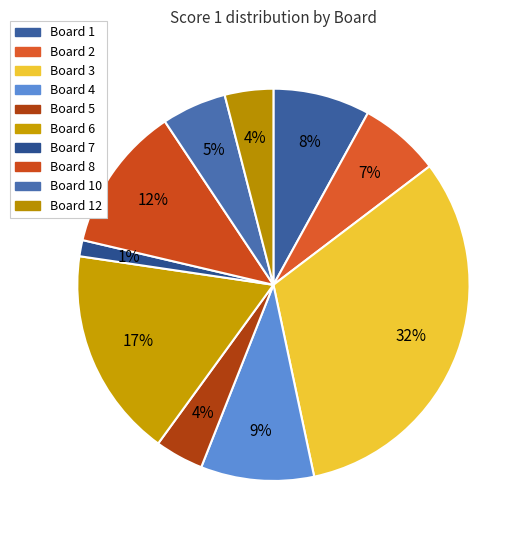

To the nearest percent, what is the difference between the Board 3 and Board 4 slice percentages?

23%